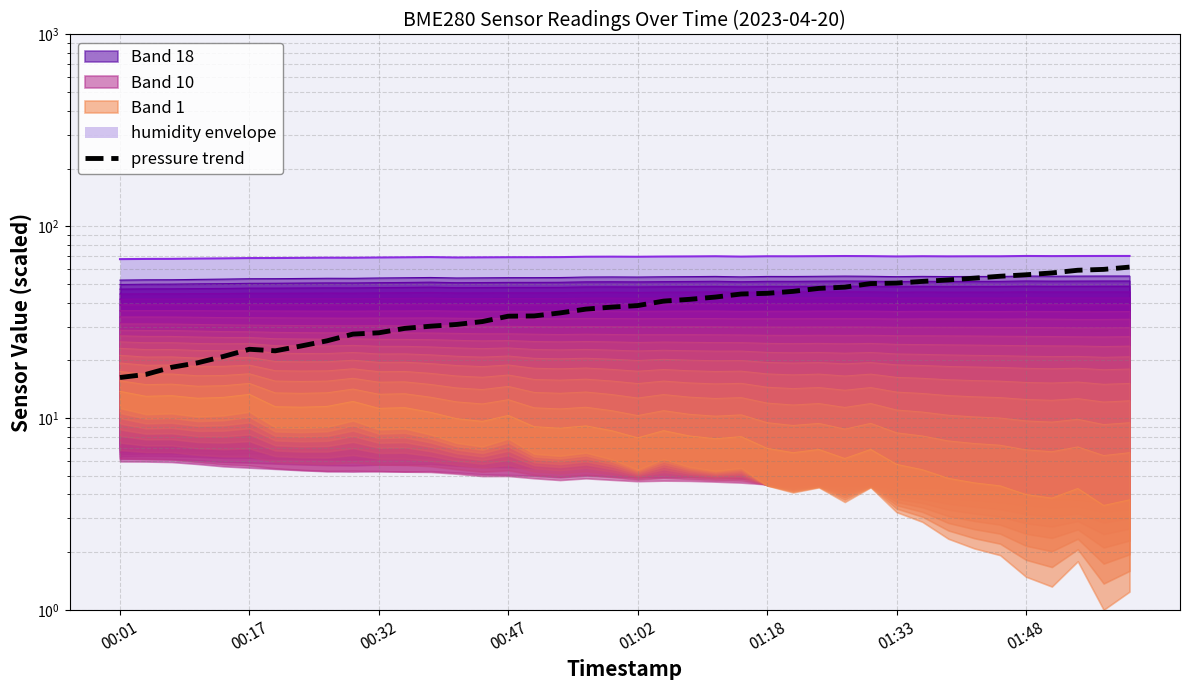

What value does the data have at 37?

59.0